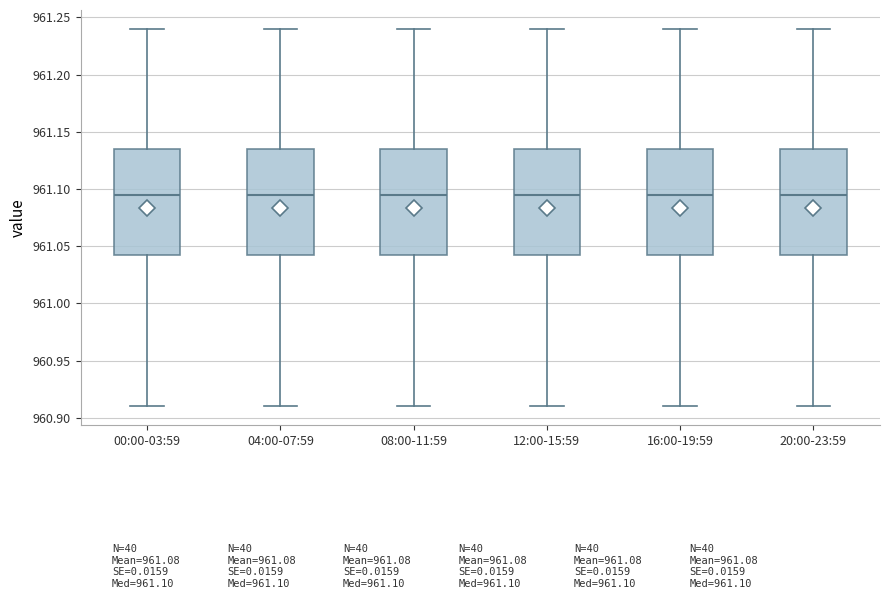

Reading left to right, transcribe this box plot: for each box, give where its median line is, the range the box spans, and where its two whiskers end, as read against the y-axis. The values are not printed on the chart, so give them approximately, as read against the axis.

00:00-03:59: median 961.095, box 961.045 to 961.135, whiskers 960.910 to 961.240
04:00-07:59: median 961.095, box 961.045 to 961.135, whiskers 960.910 to 961.240
08:00-11:59: median 961.095, box 961.045 to 961.135, whiskers 960.910 to 961.240
12:00-15:59: median 961.095, box 961.045 to 961.135, whiskers 960.910 to 961.240
16:00-19:59: median 961.095, box 961.045 to 961.135, whiskers 960.910 to 961.240
20:00-23:59: median 961.095, box 961.045 to 961.135, whiskers 960.910 to 961.240